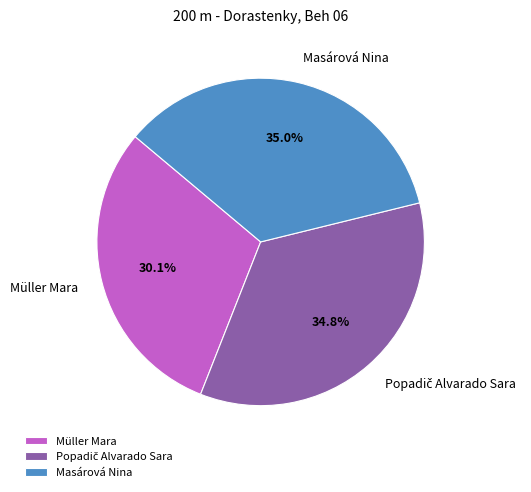

Is there any slice that represents more than half of the pie?

No